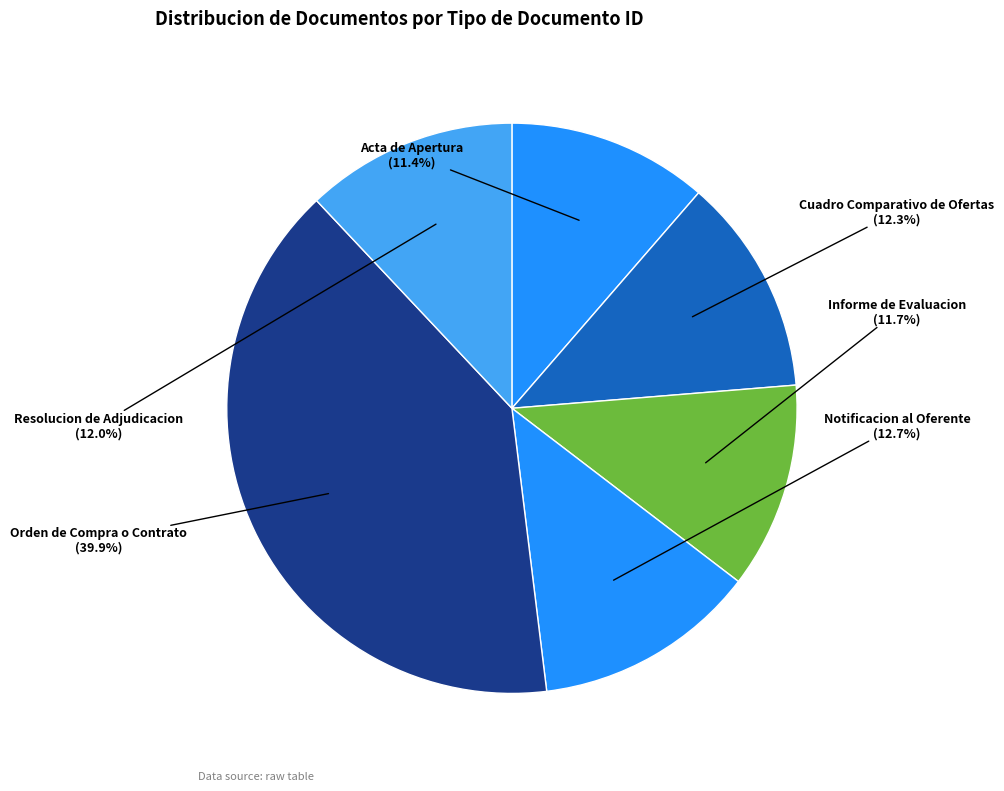

To the nearest percent, what portion does Cuadro Comparativo de Ofertas represent?

12%